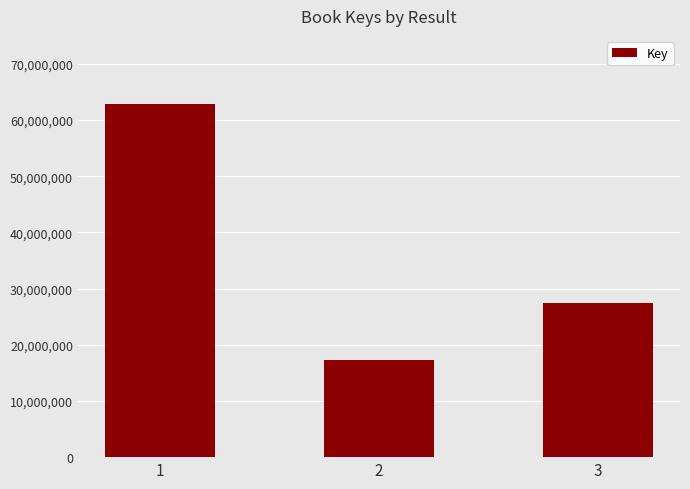

What is the average value?

35901896